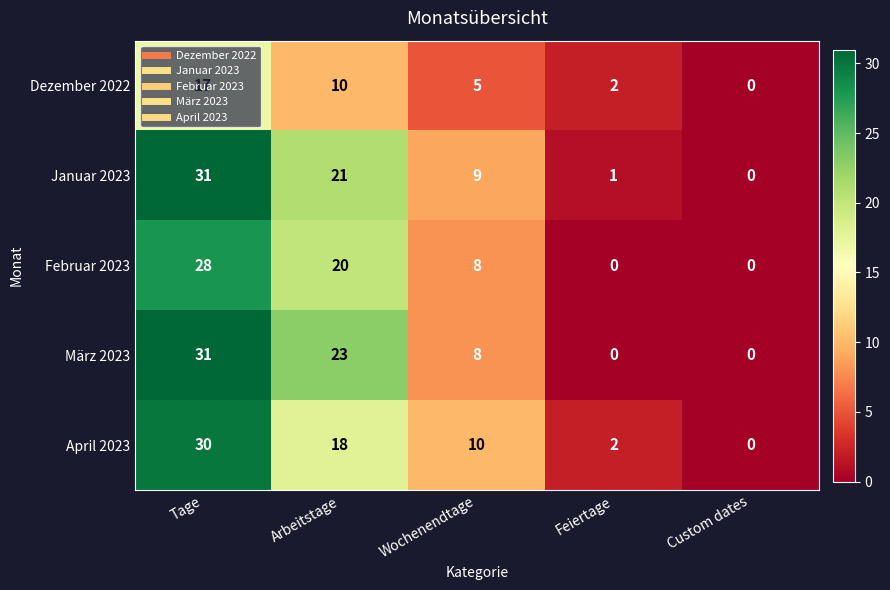

Count the number of categories in the chart.

5